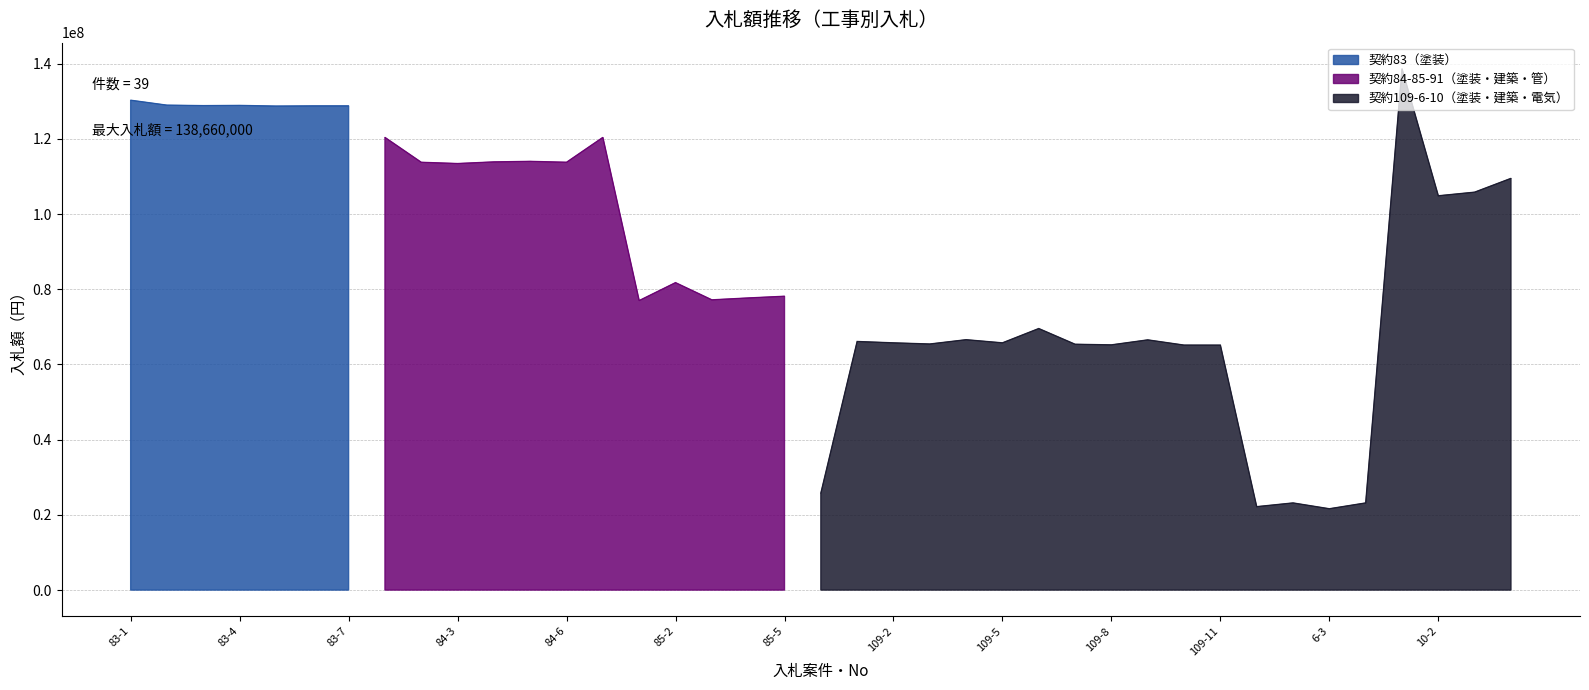

Is it true that the value at 10-3 is 105831000?

True